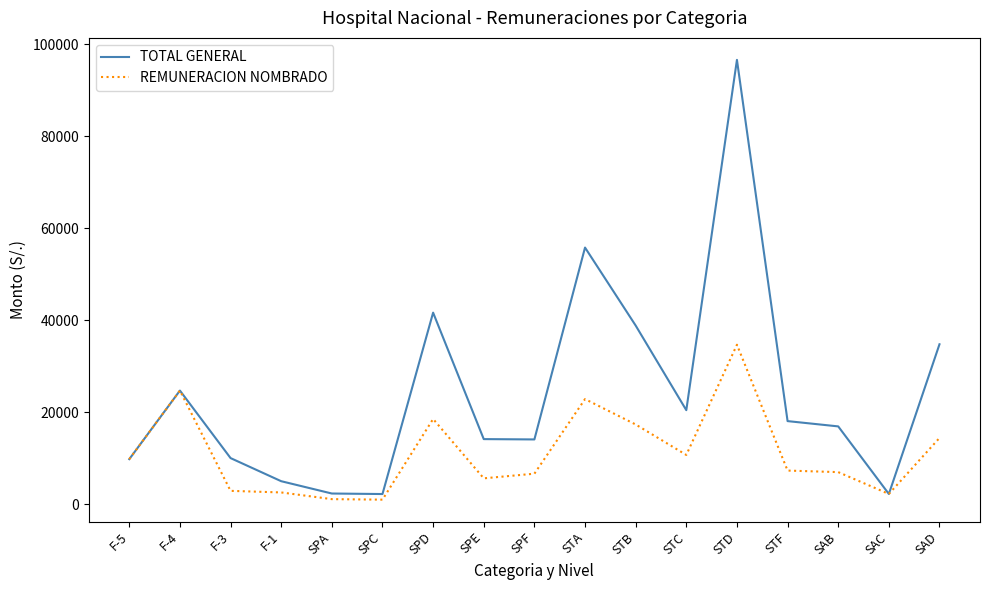

Which category has the highest value in the TOTAL GENERAL series?

STD